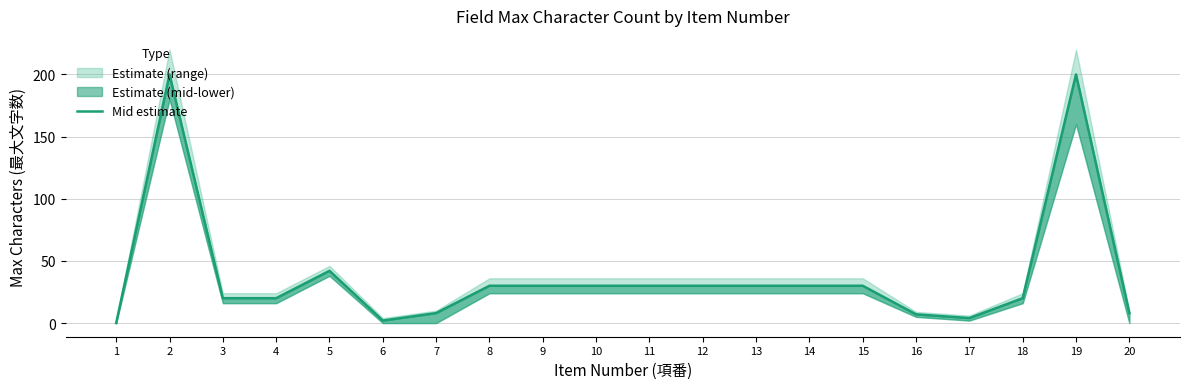

Approximately how many times larger is the value at 5 compared to 2?

0.2